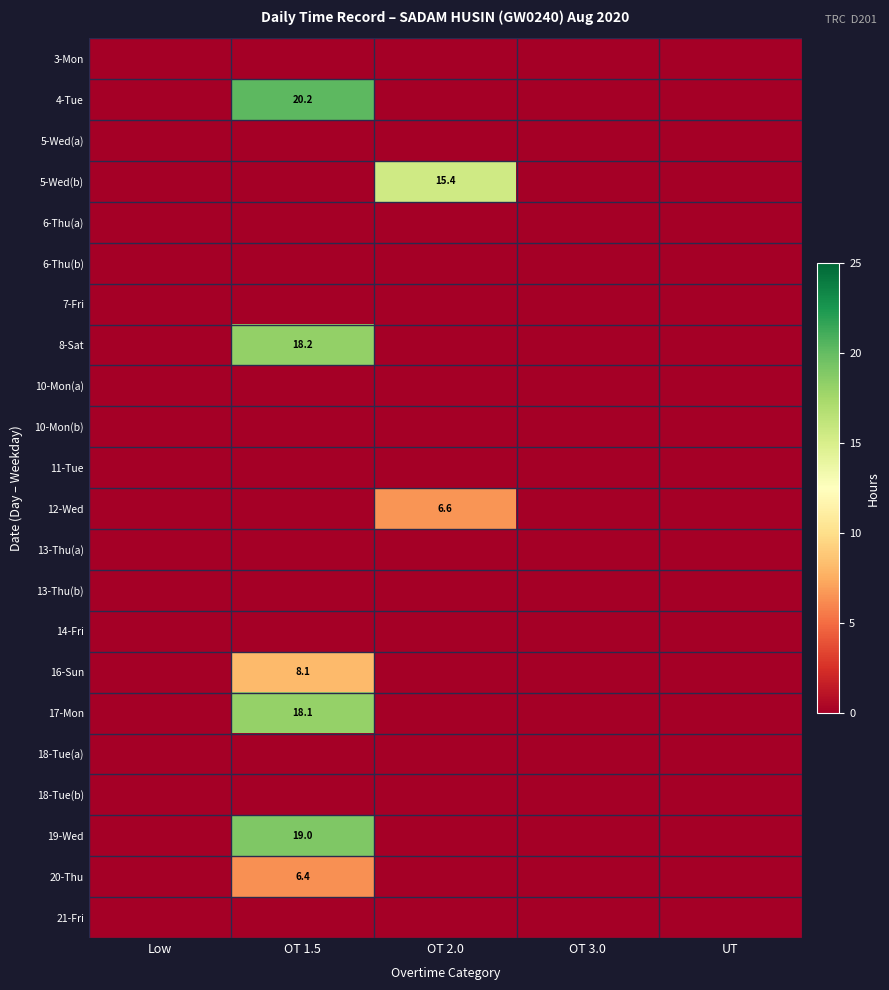

At which category does the chart reach its minimum across all series?

Low